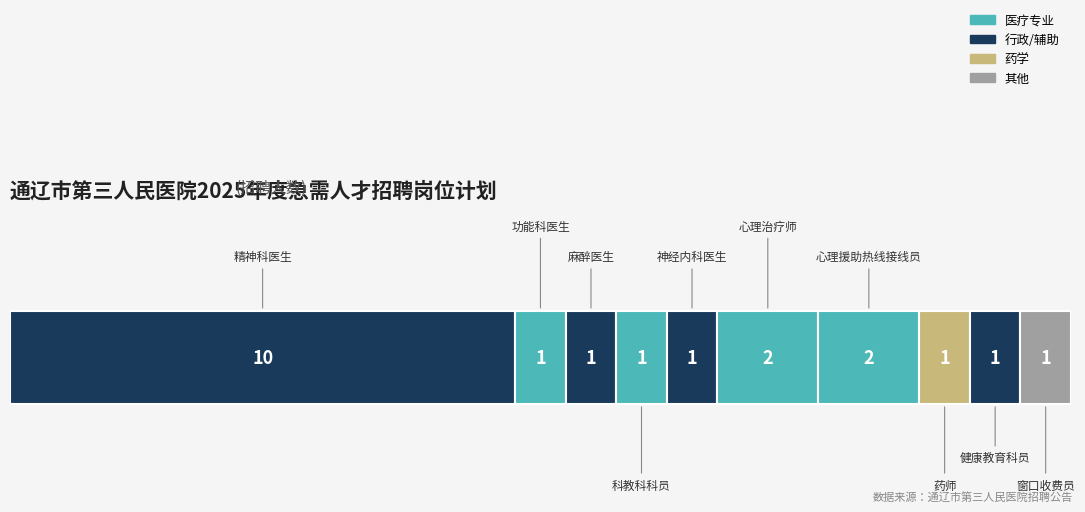

The chart shows a value of 2 at 麻醉医生. True or false?

False